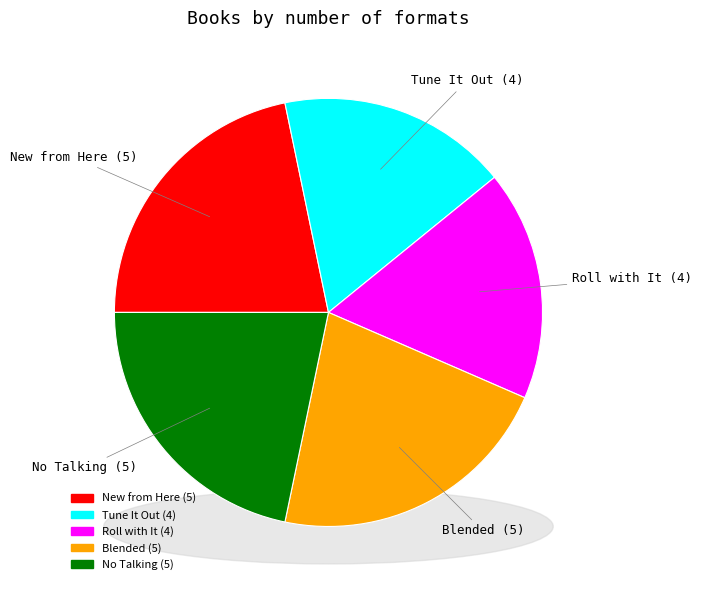

What percentage is the No Talking slice, to the nearest percent?

22%